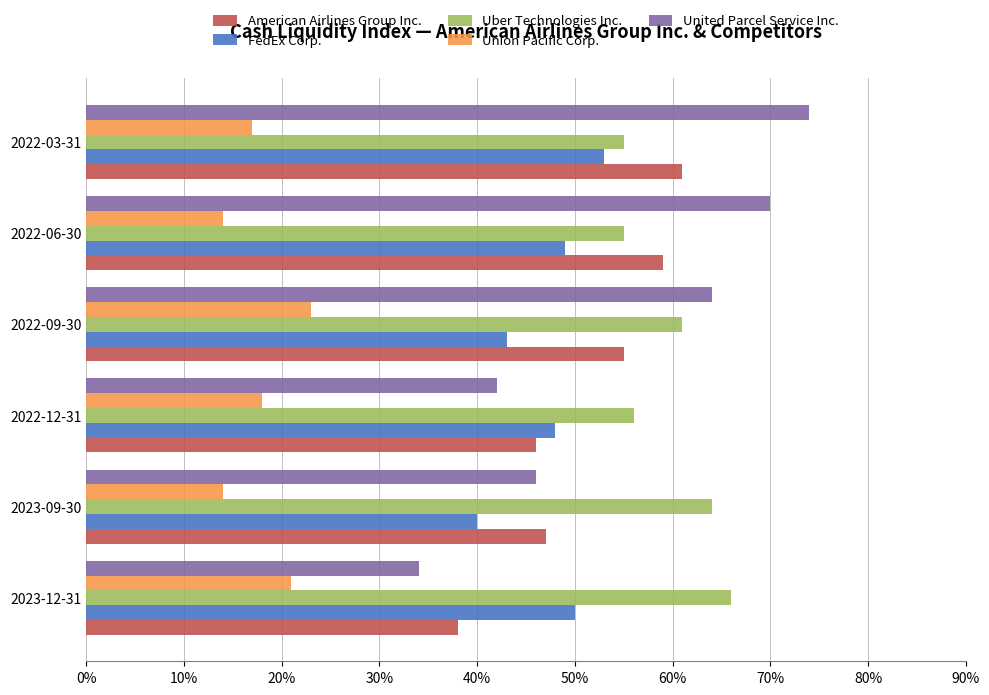

Which series has the widest spread of values?

United Parcel Service Inc.